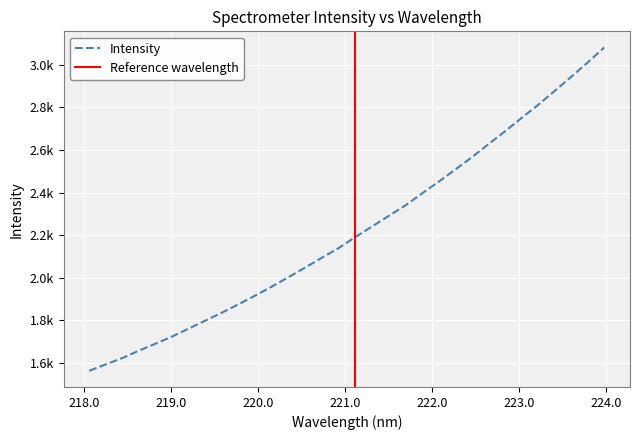

What is the smallest value displayed?

1562.5